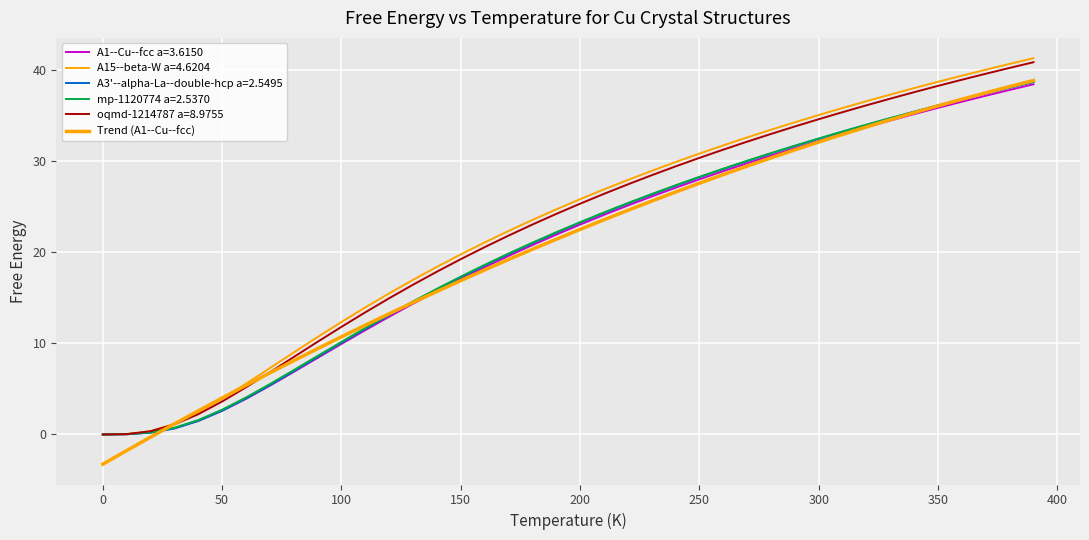

Count the number of categories in the chart.

40